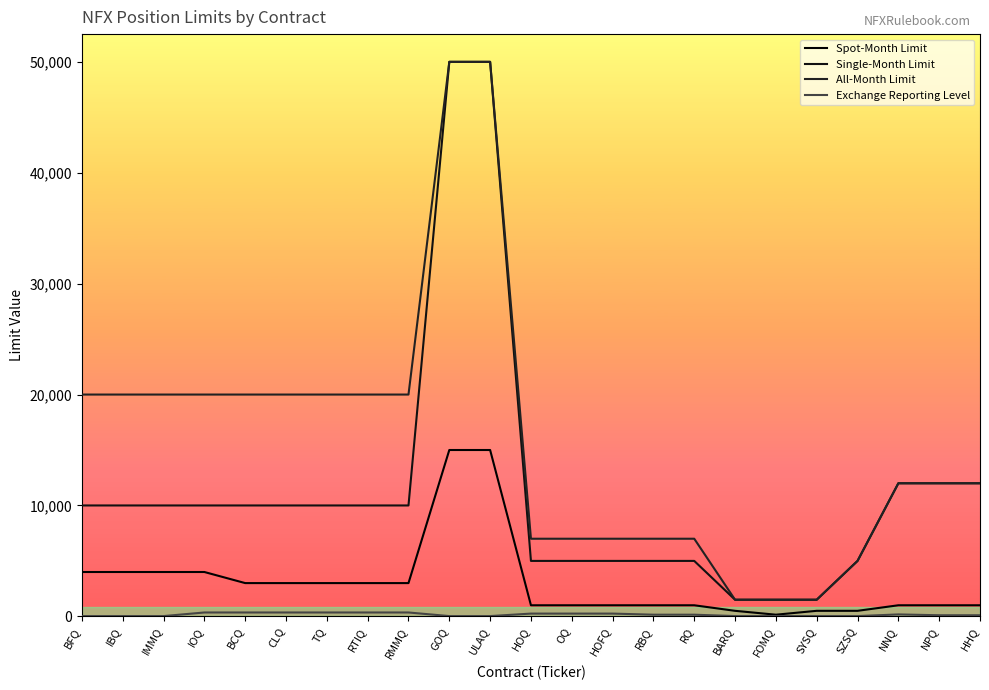

How many lines are shown in the chart?

4